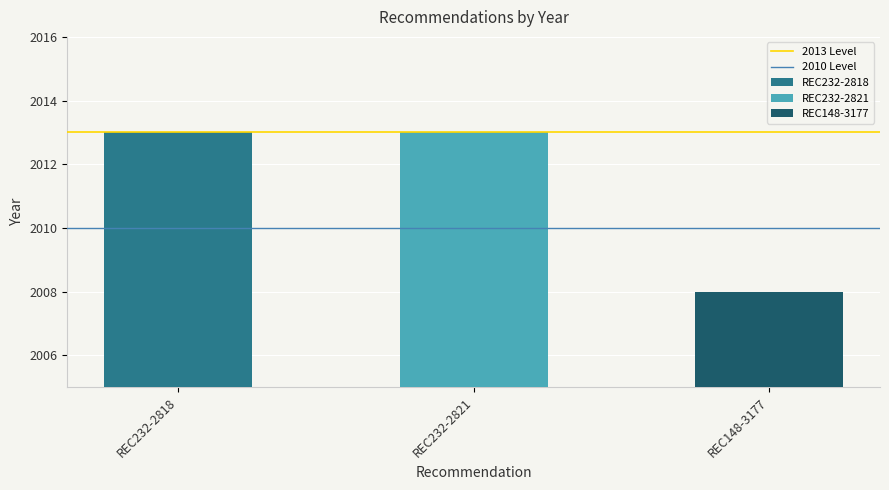

Which series has the largest range (max minus min)?

2013 Level